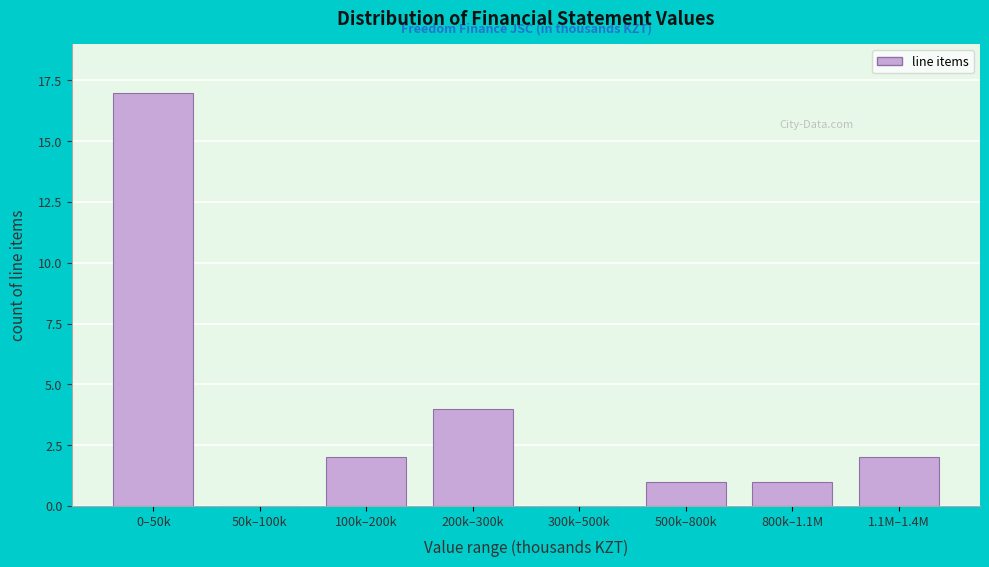

Reading right to left, transcribe all the data shown in this chart.

1.1M–1.4M=2	800k–1.1M=1	500k–800k=1	300k–500k=0	200k–300k=4	100k–200k=2	50k–100k=0	0–50k=17